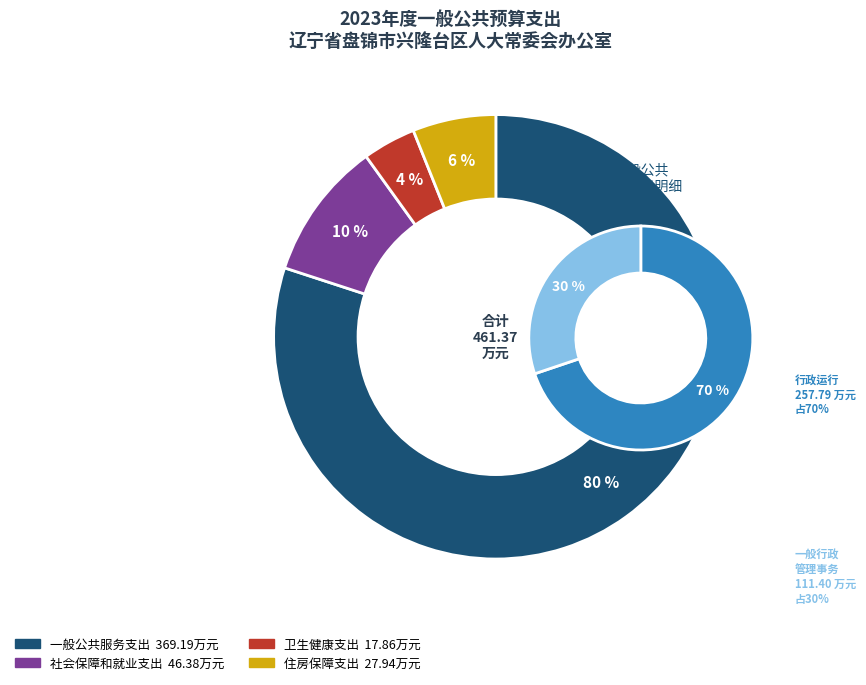

To the nearest percent, what portion does 社会保障和就业支出 represent?

10%